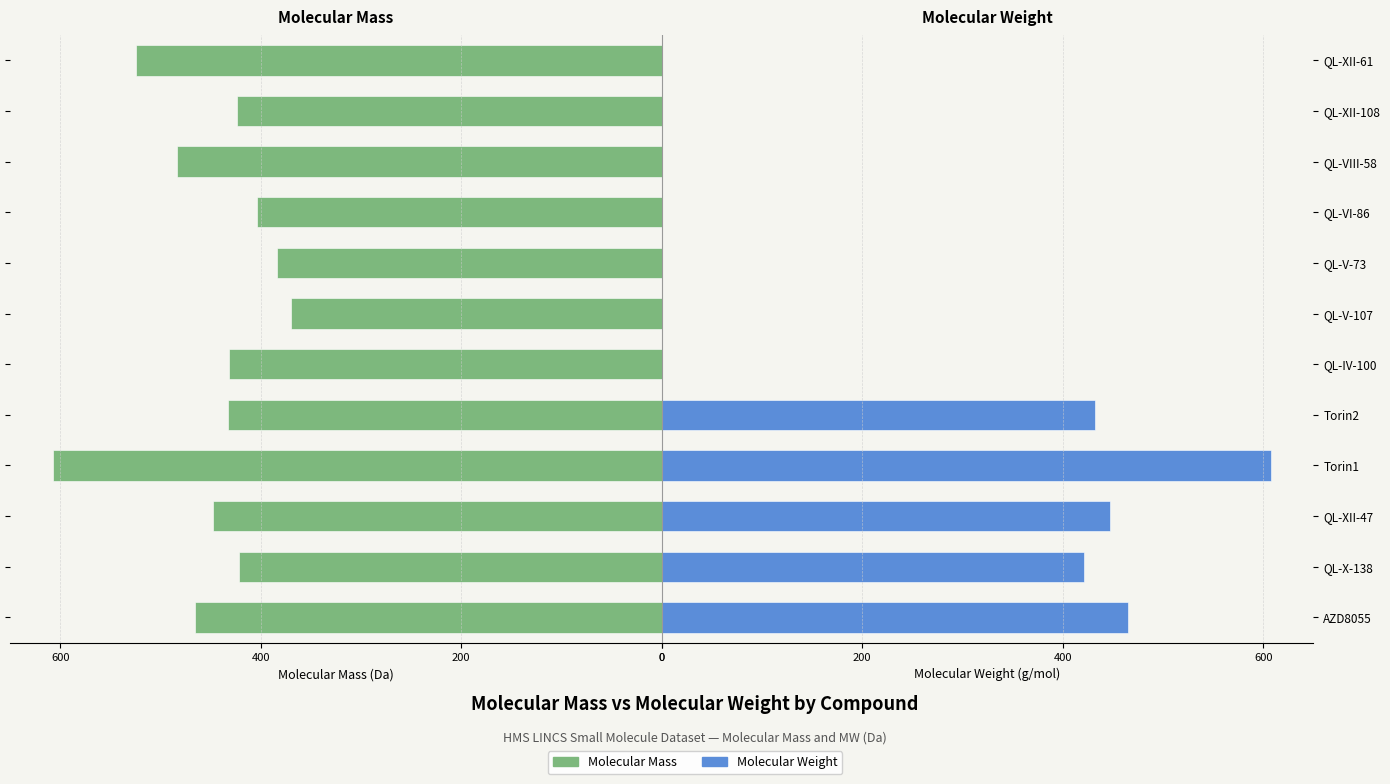

How many values in the Molecular Mass series are below -431?

7